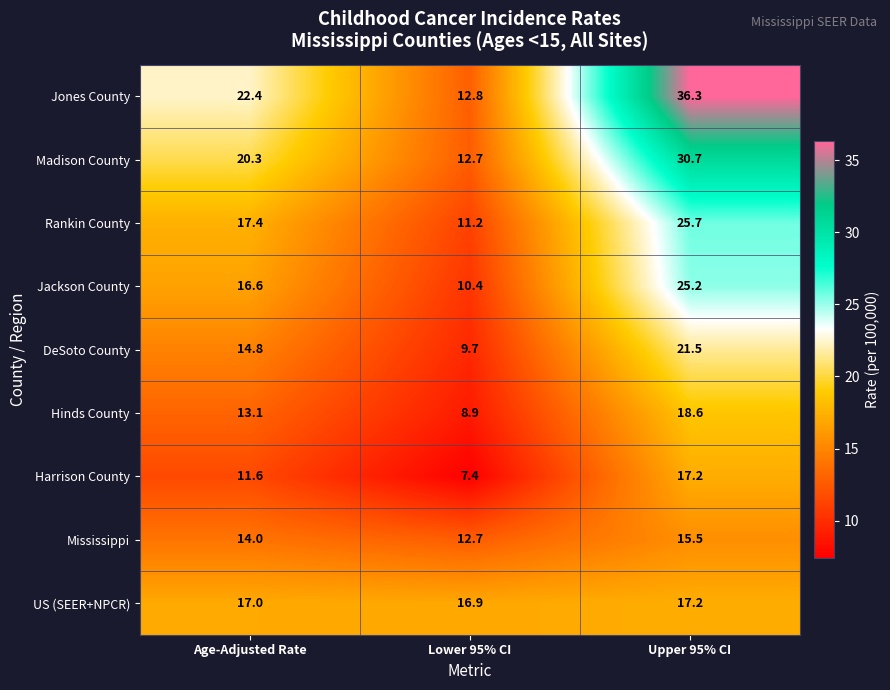

Is the value of Hinds County at Upper 95% CI greater than the value of Jackson County at Age-Adjusted Rate?

Yes